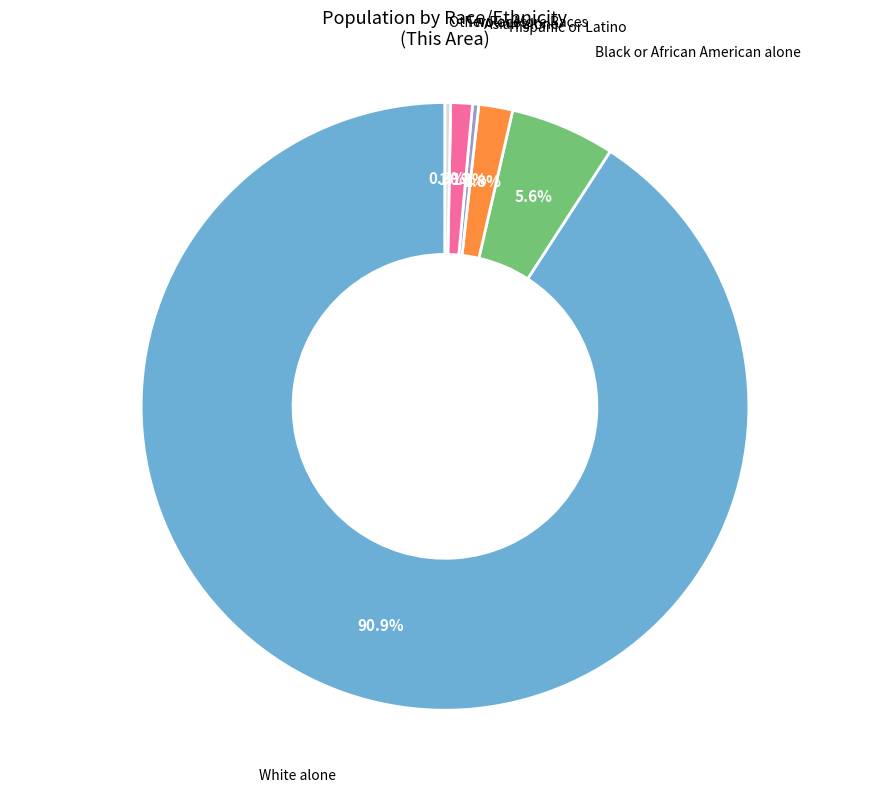

Is there a majority slice in this chart?

Yes